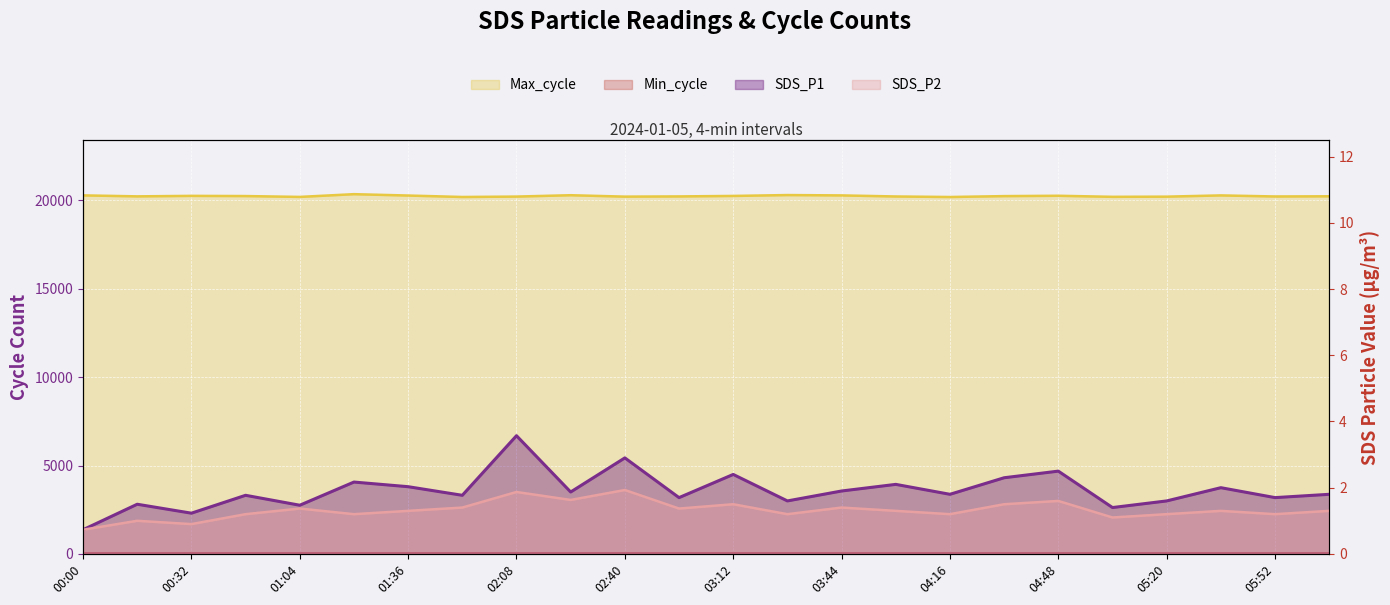

Is the value of Max_cycle at 01:20 greater than the value of SDS_P1 at 05:20?

Yes